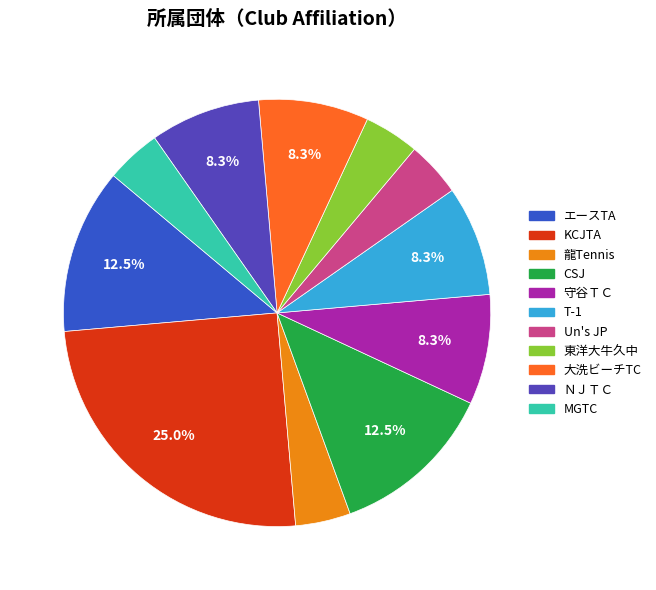

To the nearest percent, what is the combined percentage of 守谷ＴＣ and CSJ?

21%